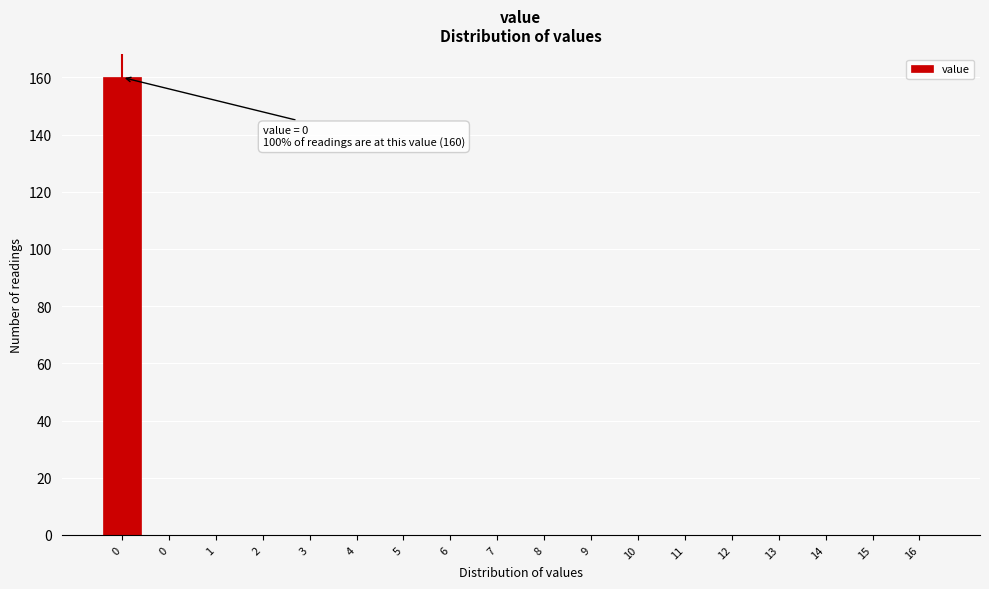

Are the bars horizontal?

No